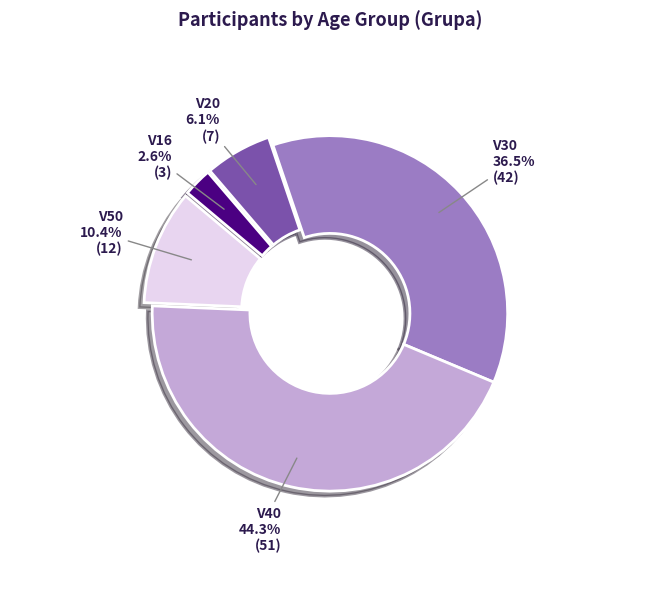

What percentage is the V16 slice, to the nearest percent?

3%